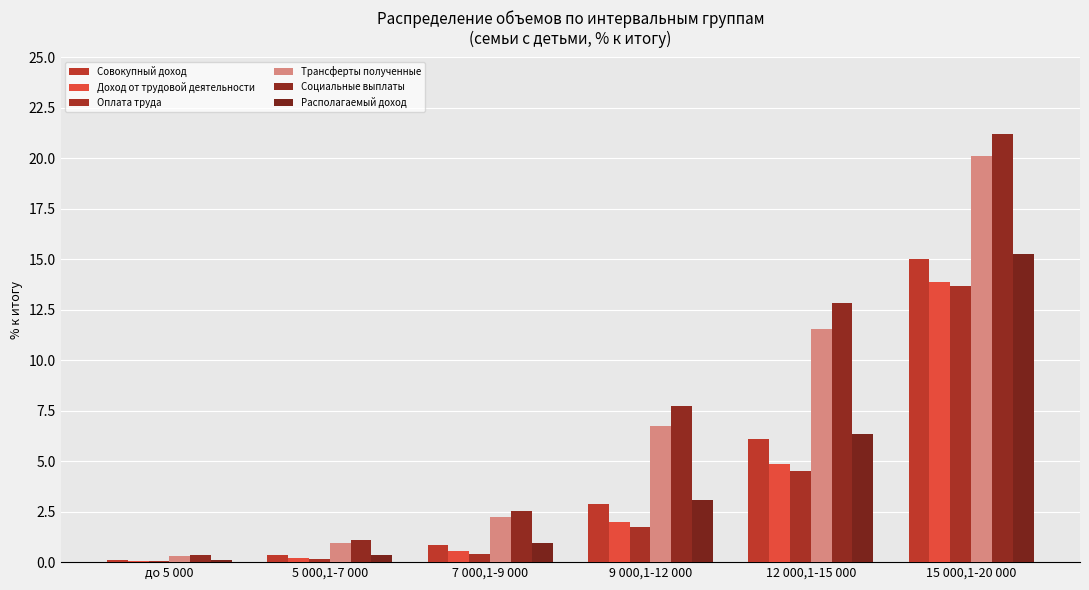

Reading right to left, extract all data points from this chart.

Совокупный доход: 15 000,1-20 000=15.0	12 000,1-15 000=6.1	9 000,1-12 000=2.9	7 000,1-9 000=0.9	5 000,1-7 000=0.3	до 5 000=0.1
Доход от трудовой деятельности: 15 000,1-20 000=13.9	12 000,1-15 000=4.9	9 000,1-12 000=2.0	7 000,1-9 000=0.5	5 000,1-7 000=0.2	до 5 000=0.1
Оплата труда: 15 000,1-20 000=13.7	12 000,1-15 000=4.5	9 000,1-12 000=1.7	7 000,1-9 000=0.4	5 000,1-7 000=0.1	до 5 000=0.0
Трансферты полученные: 15 000,1-20 000=20.1	12 000,1-15 000=11.6	9 000,1-12 000=6.8	7 000,1-9 000=2.2	5 000,1-7 000=0.9	до 5 000=0.3
Социальные выплаты: 15 000,1-20 000=21.2	12 000,1-15 000=12.9	9 000,1-12 000=7.7	7 000,1-9 000=2.5	5 000,1-7 000=1.1	до 5 000=0.4
Располагаемый доход: 15 000,1-20 000=15.3	12 000,1-15 000=6.4	9 000,1-12 000=3.1	7 000,1-9 000=0.9	5 000,1-7 000=0.4	до 5 000=0.1